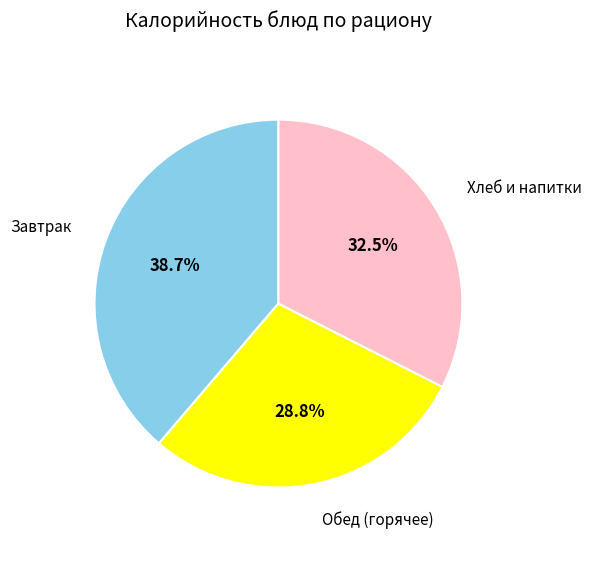

Is there any slice that represents more than half of the pie?

No